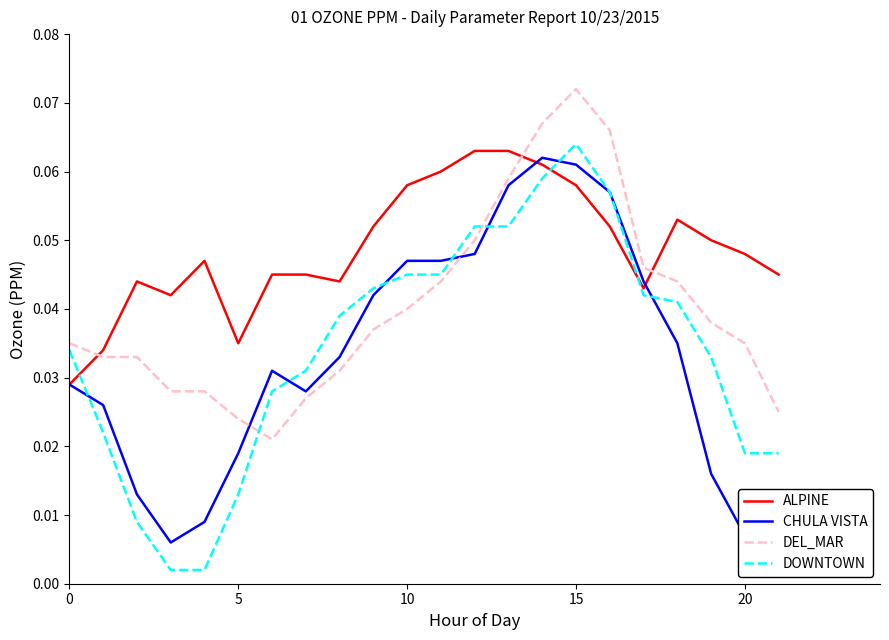

How many lines are shown in the chart?

4